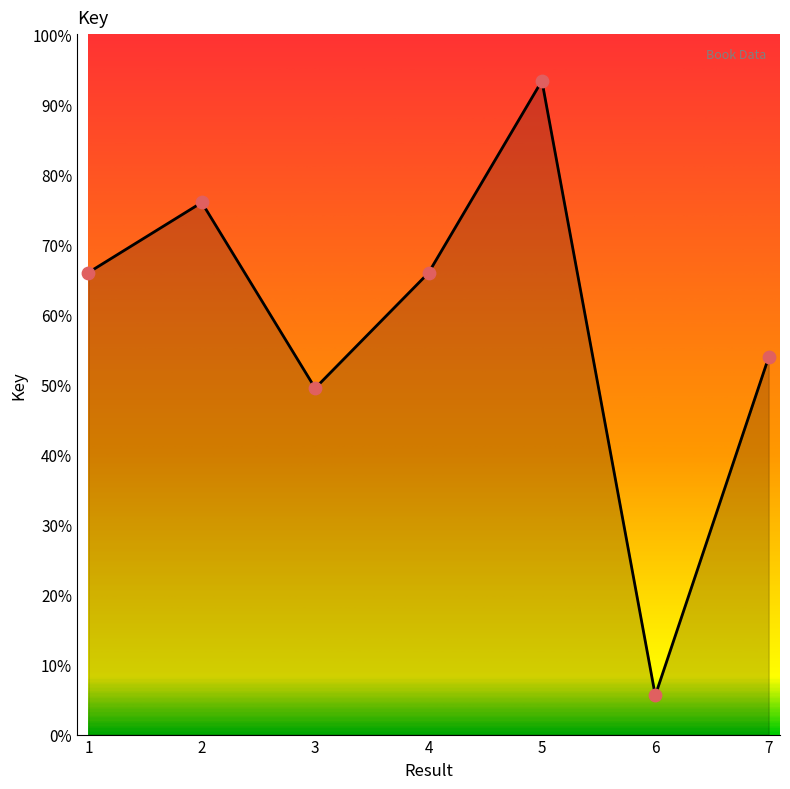

Which has a higher value, 6 or 4?

4